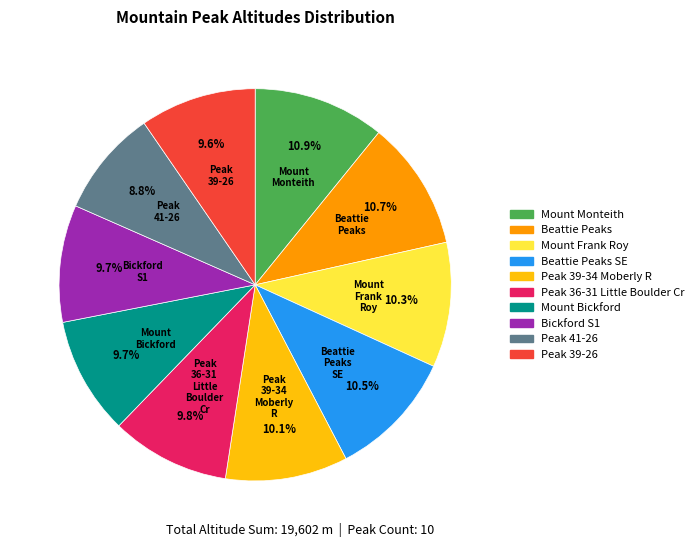

Is there any slice that represents more than half of the pie?

No